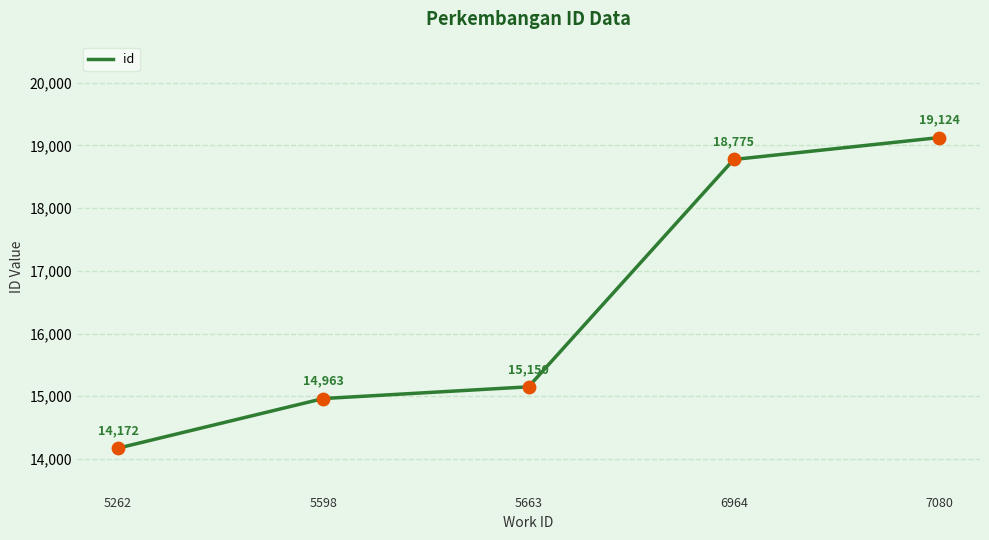

Between 6964 and 7080, which is larger?

7080